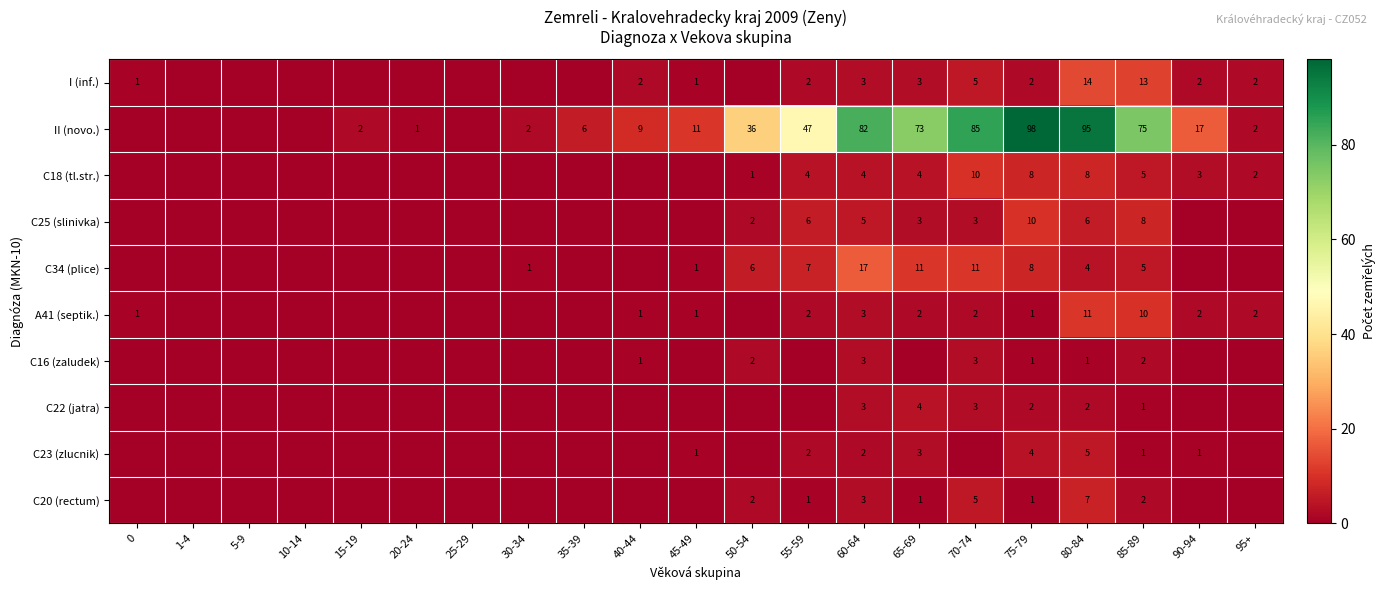

What is the total value across all series at 80-84?

153